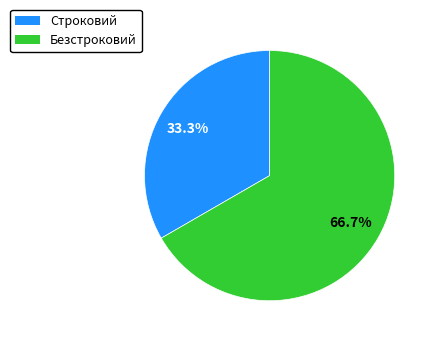

Approximately how many times larger is the value at Безстроковий compared to Строковий?

2.0